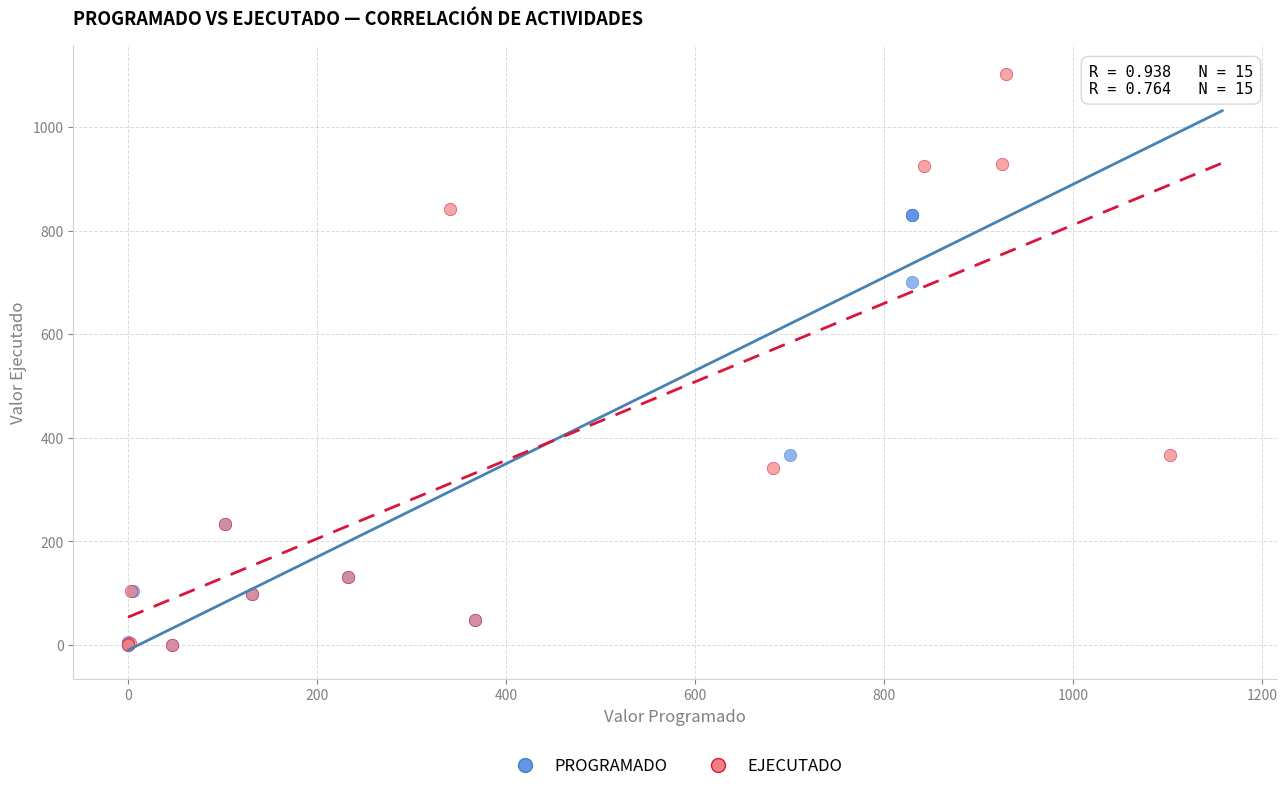

Which series contains the highest Y value?

EJECUTADO